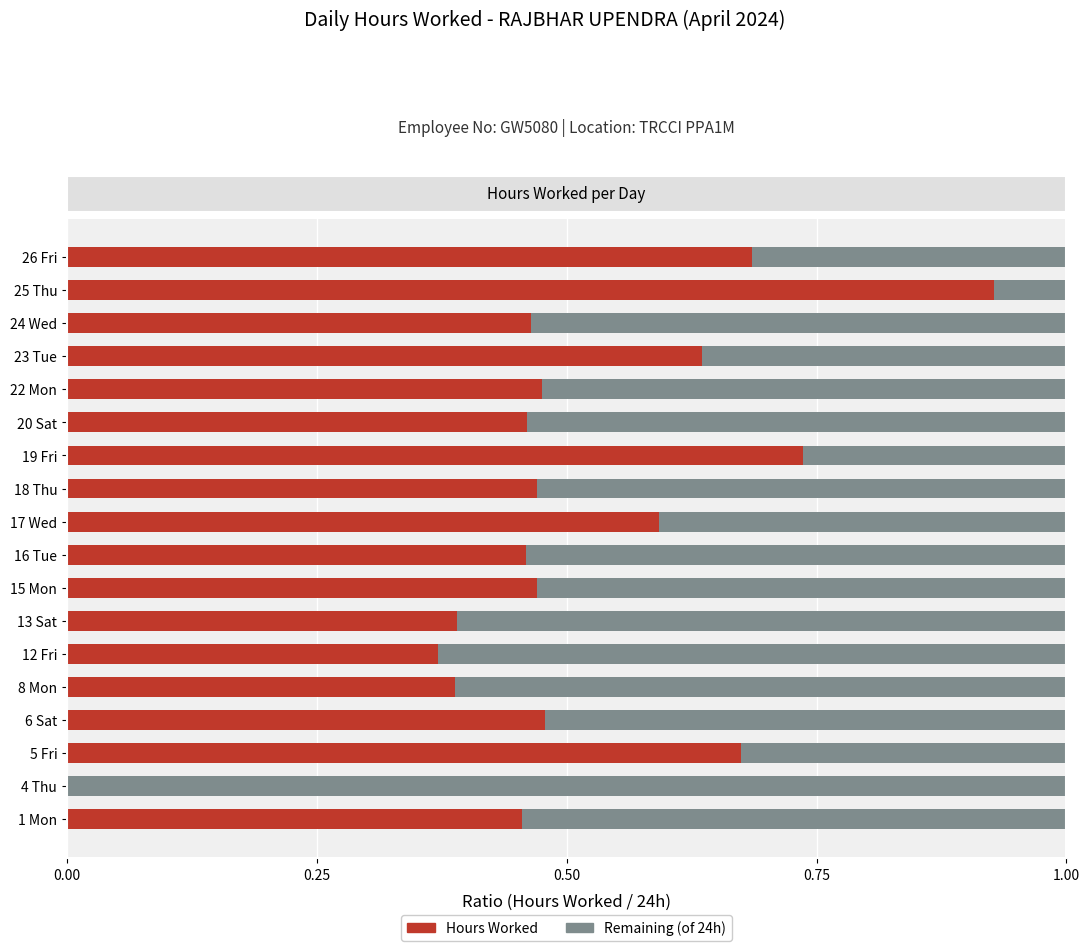

What is the total value across all series at 13 Sat?

1.0